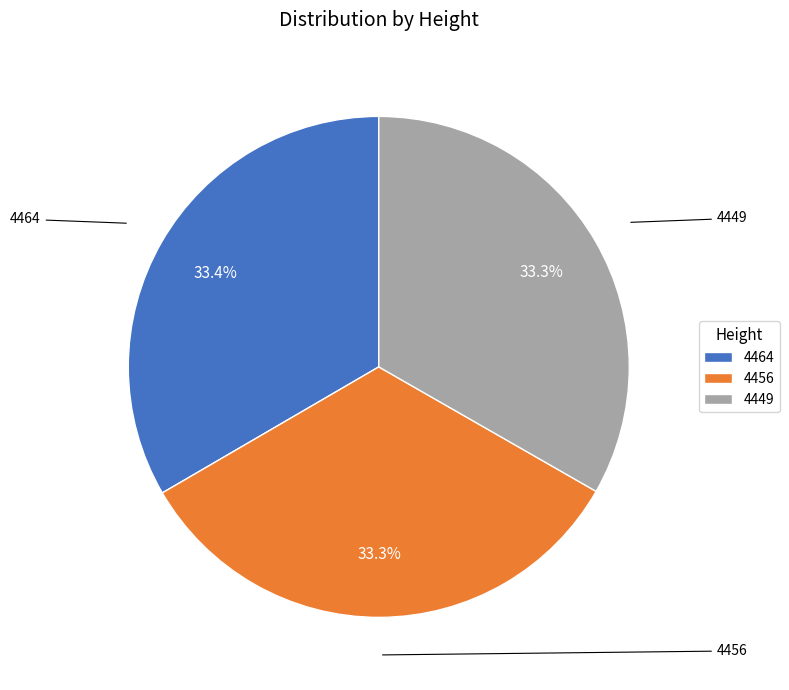

Do 4449 and 4456 together represent more than half of the pie?

Yes